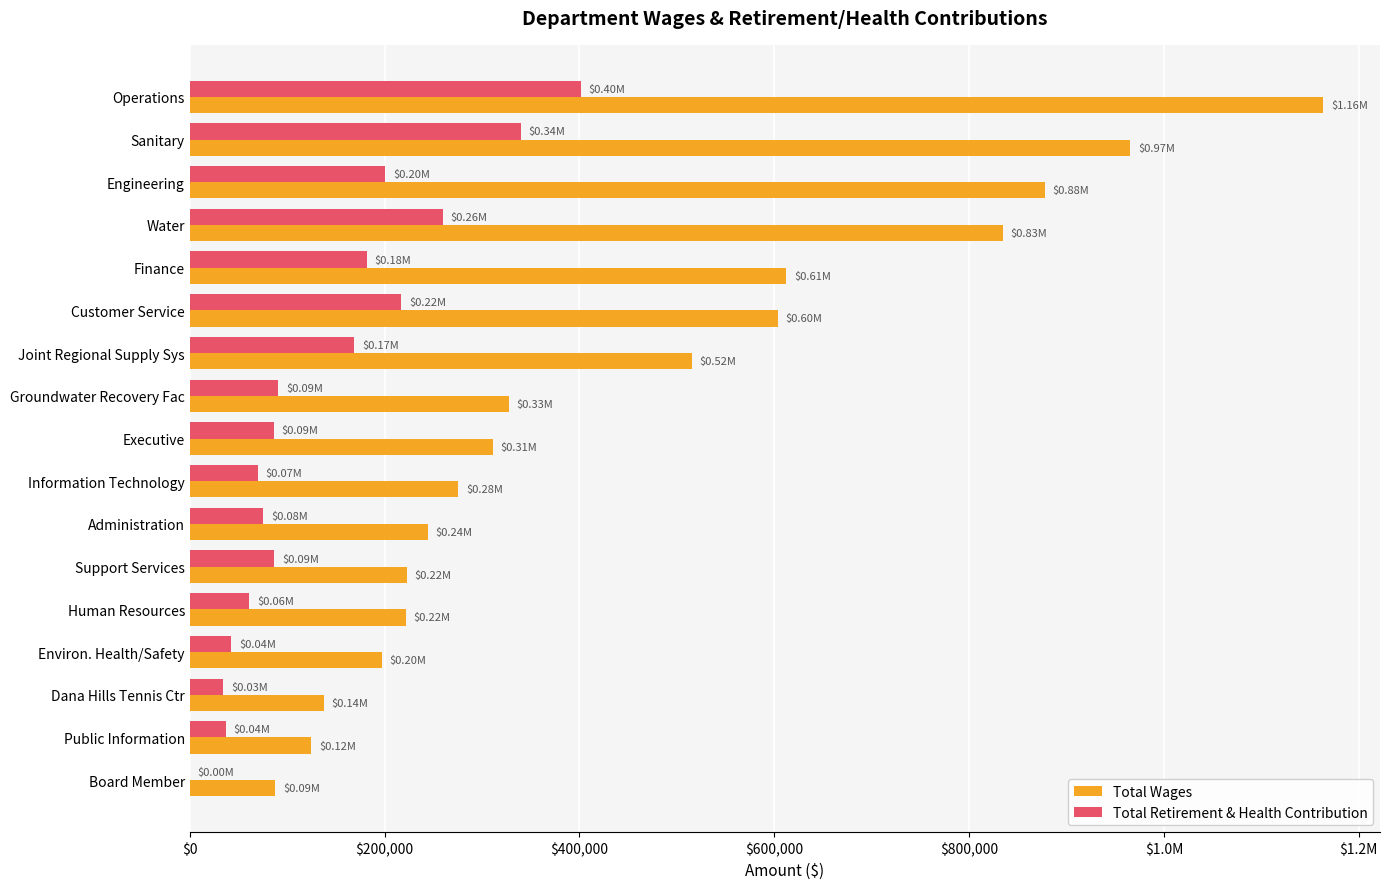

What are all the series names shown in the legend?

Total Wages, Total Retirement & Health Contribution